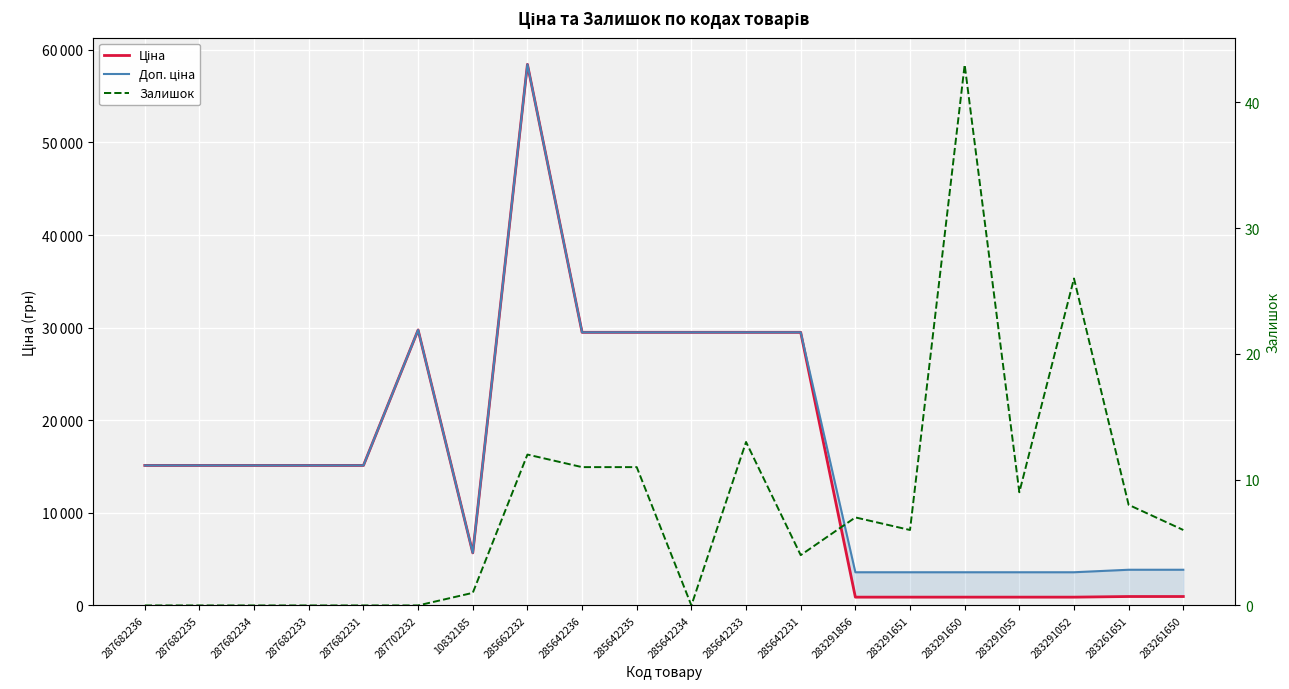

What is the value of the Залишок point at the 16th from the left?

43.0